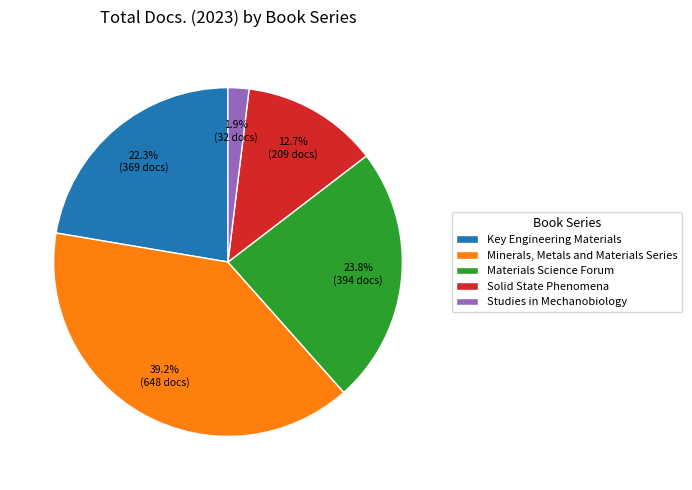

Between Solid State Phenomena and Studies in Mechanobiology, which is larger?

Solid State Phenomena